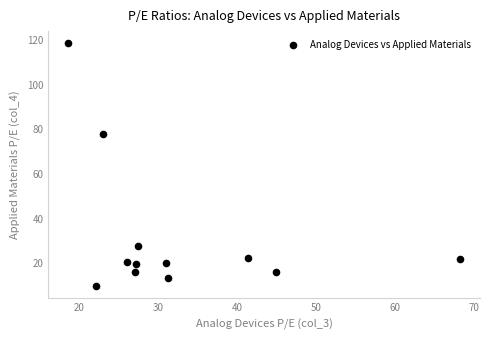

What is the range of Y values (max minus min)?

108.9